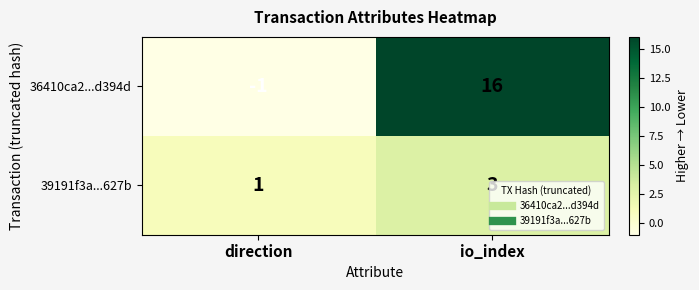

What is the greatest value displayed?

16